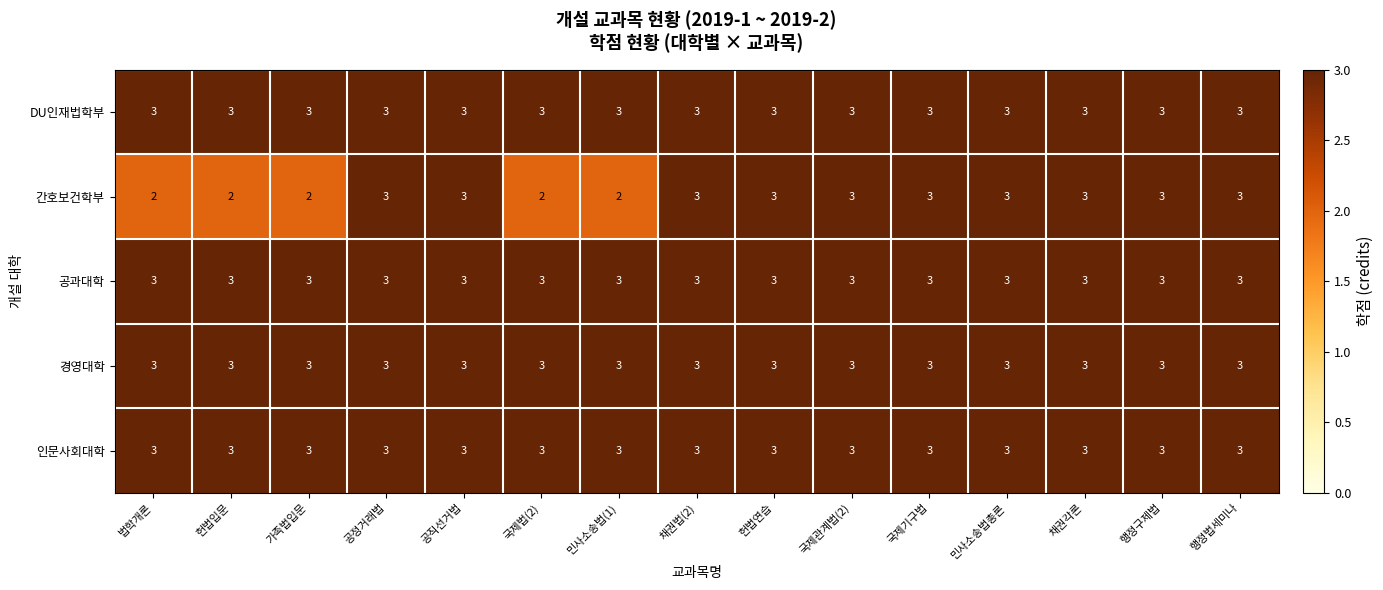

What is the total value across all series at 국제관계법(2)?

15